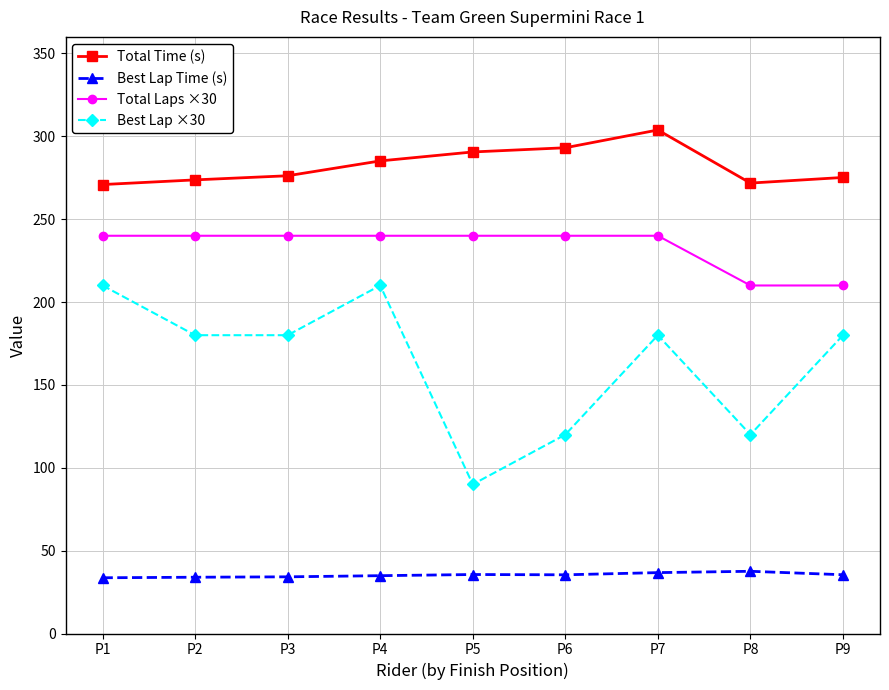

Read the Best Lap ×30 value at P4.

210.0